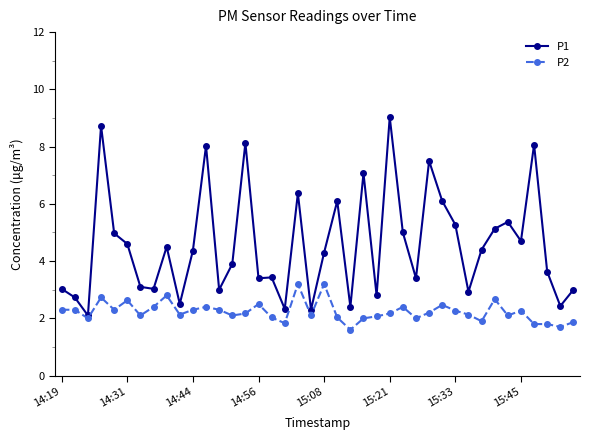

True or false: P1 and P2 cross at least once.

False